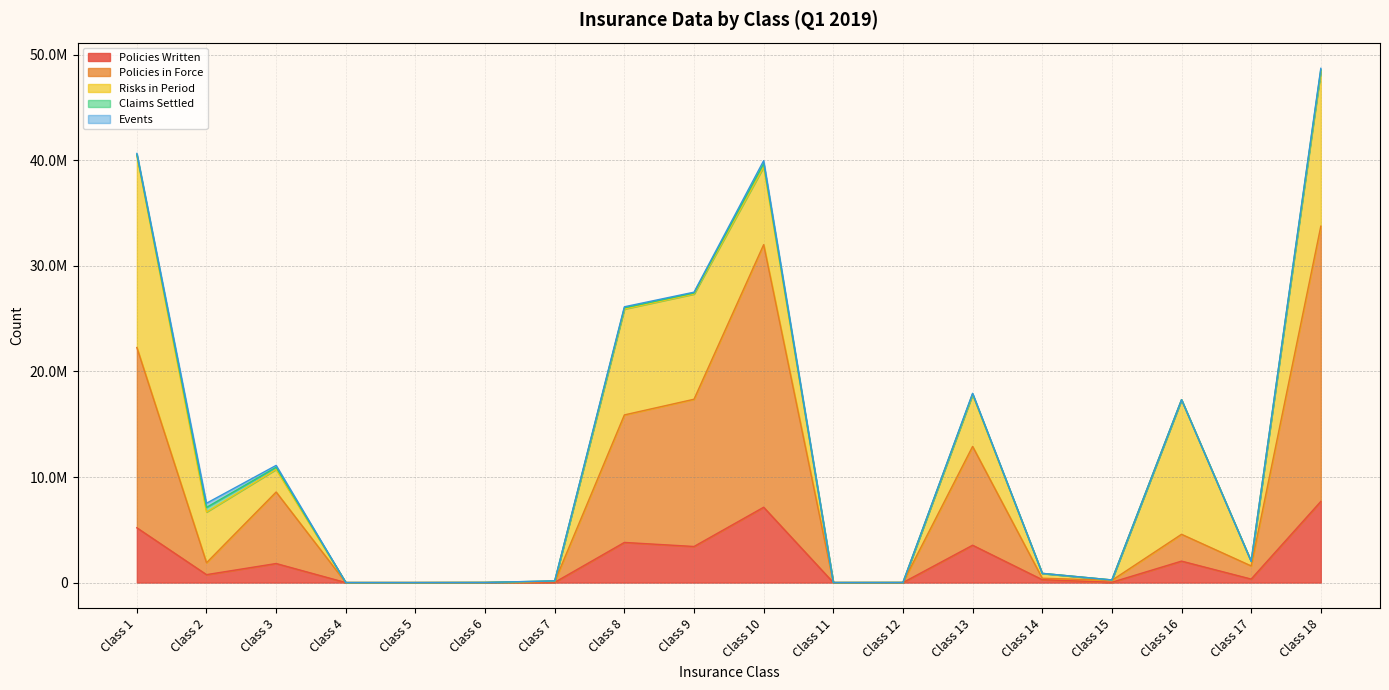

In Policies in Force, how many points are higher than both neighbors (excluding endpoints)?

4